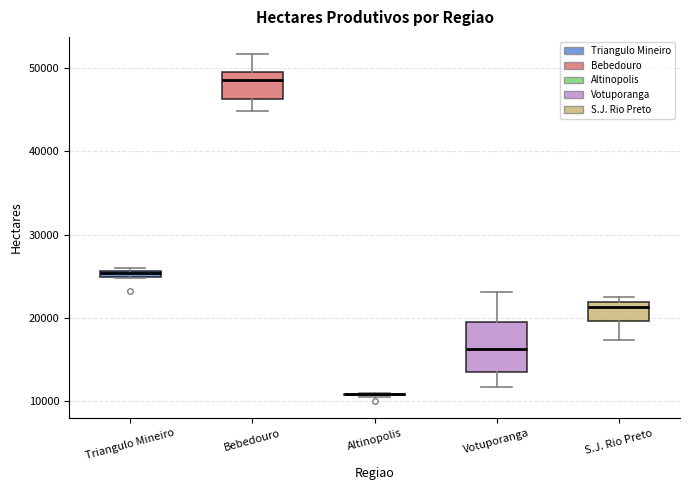

Comparing the boxes themselves (not the whiskers), which one is the tallest?

Votuporanga